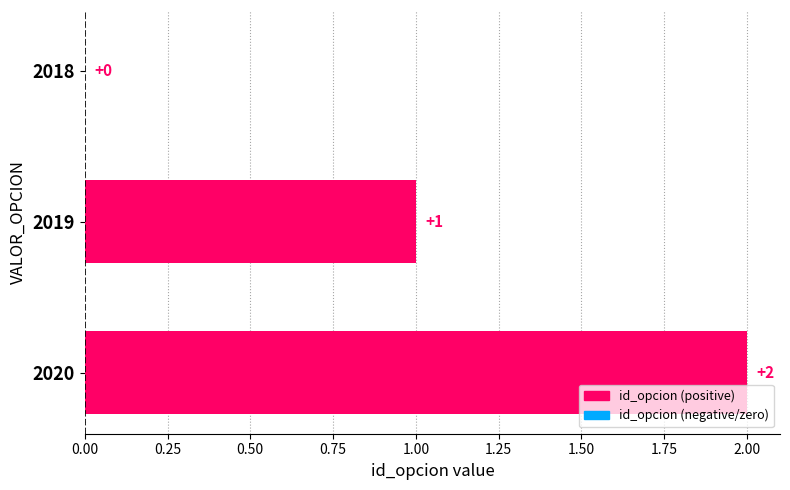

Which has a higher value, 2019 or 2020?

2020